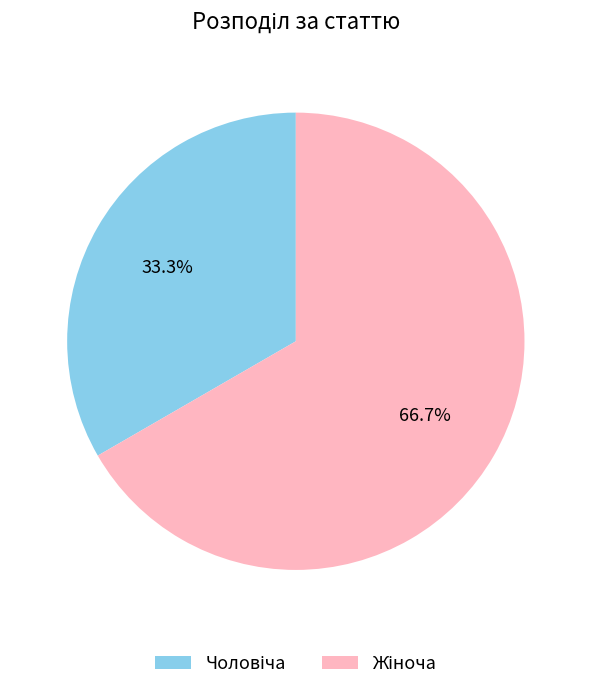

How many segments does this pie chart have?

2